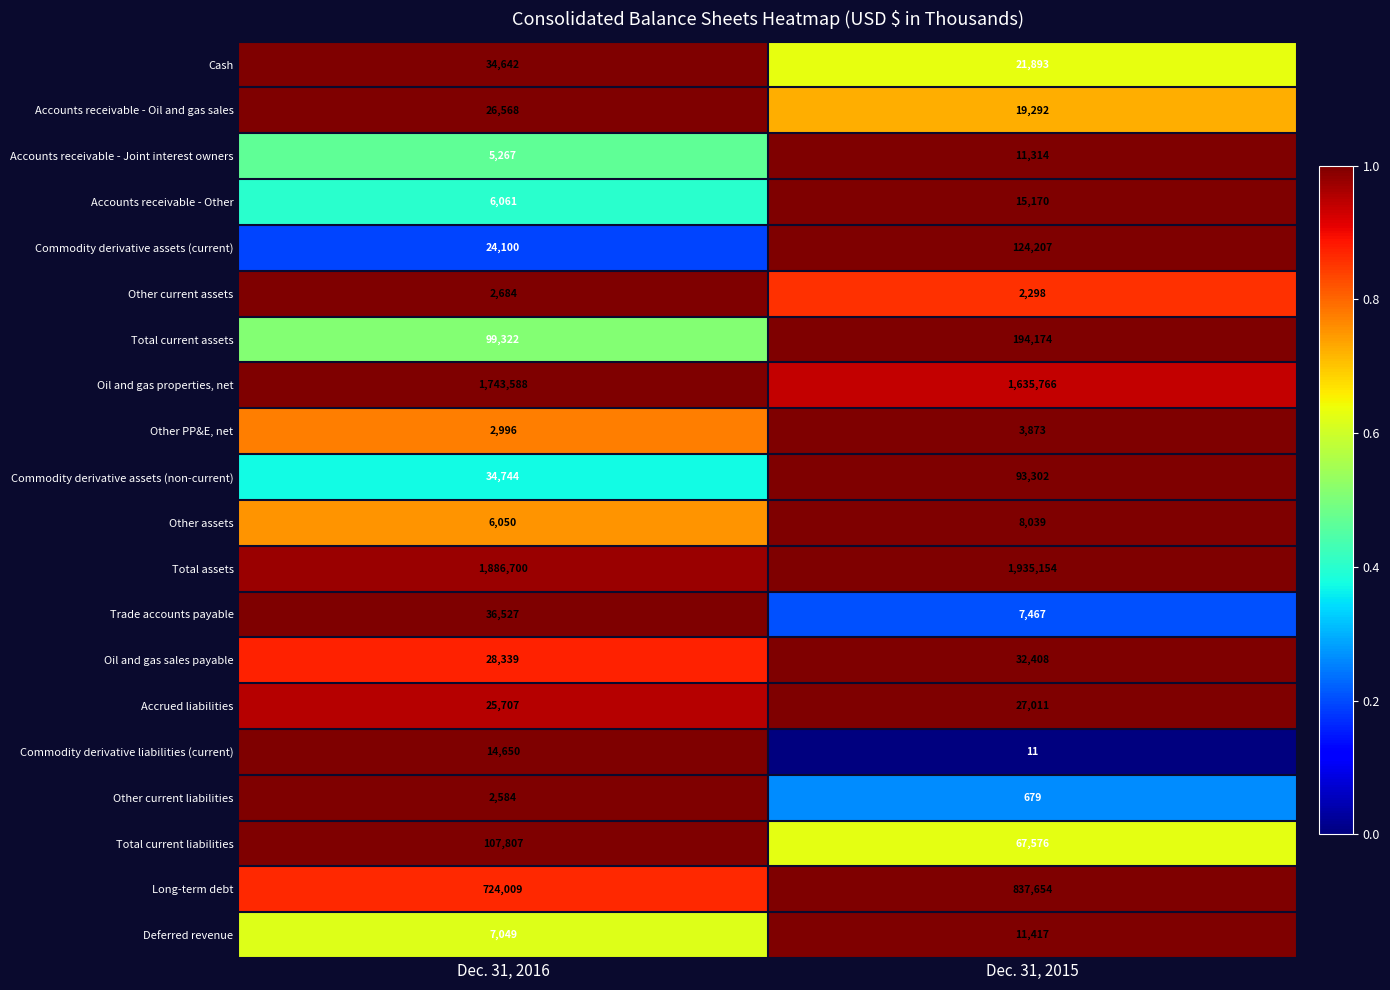

Which series has the largest total across all categories?

Total assets